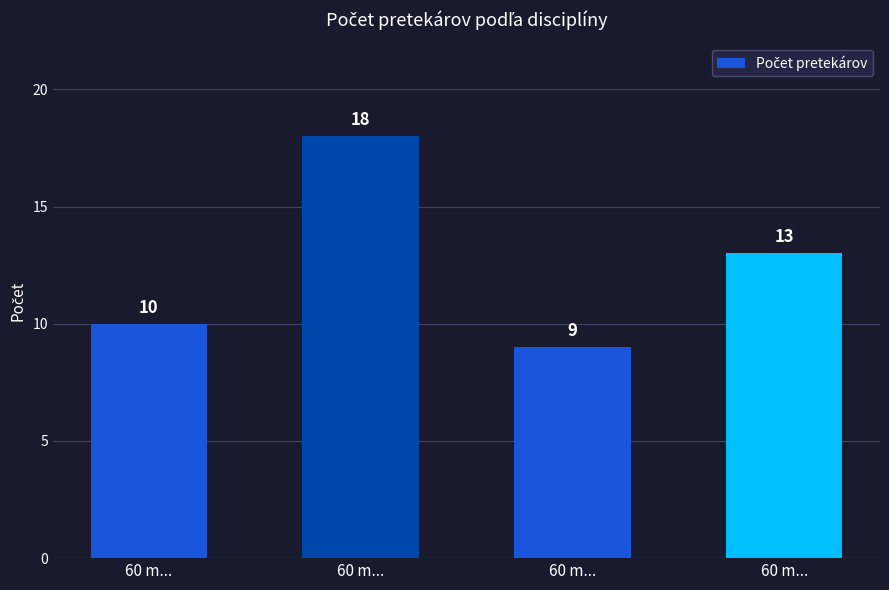

True or false: the data shows 7 at 60 m....

False